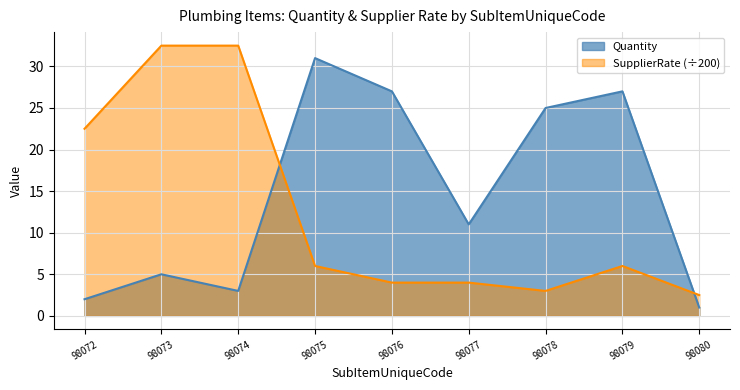

At how many categories does at least one series exceed 22?

7